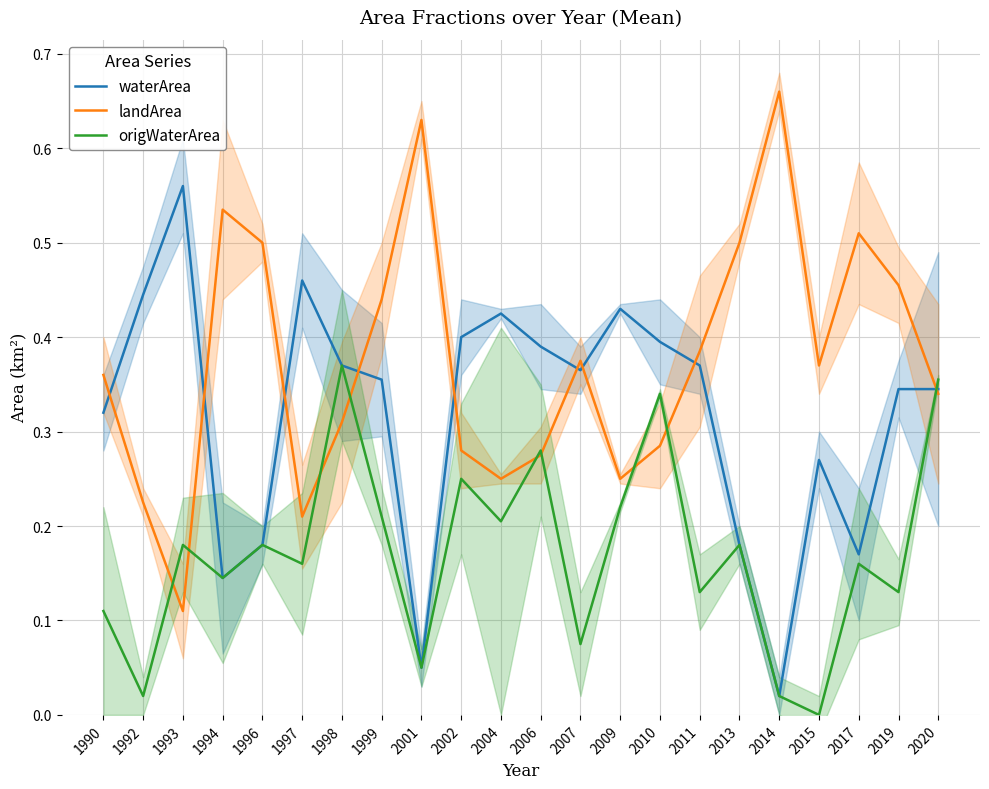

Does the chart display data point markers on the line(s)?

No